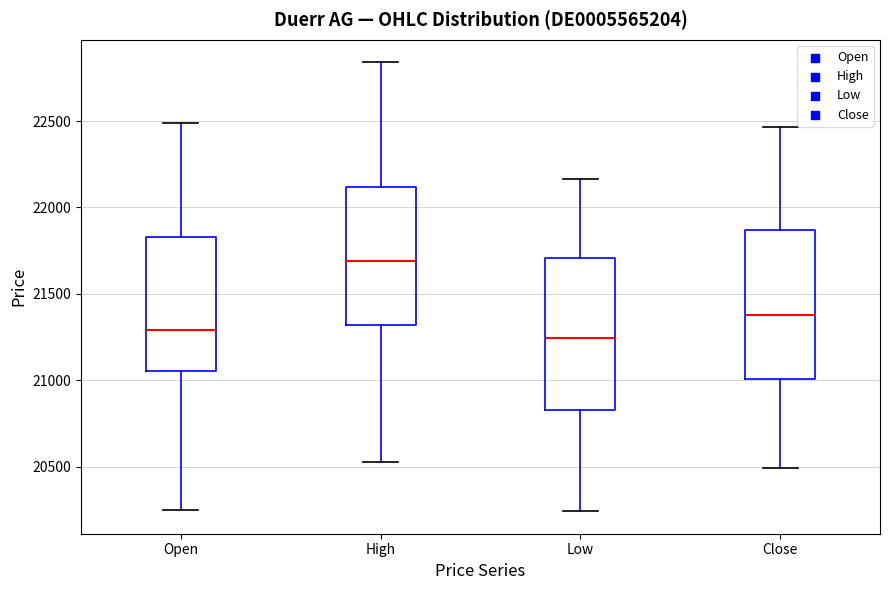

Reading left to right, transcribe this box plot: for each box, give where its median line is, the range the box spans, and where its two whiskers end, as read against the y-axis. The values are not printed on the chart, so give them approximately, as read against the axis.

Open: median 21300, box 21050 to 21850, whiskers 20250 to 22500
High: median 21700, box 21300 to 22100, whiskers 20550 to 22850
Low: median 21250, box 20850 to 21700, whiskers 20250 to 22150
Close: median 21400, box 21000 to 21850, whiskers 20500 to 22450